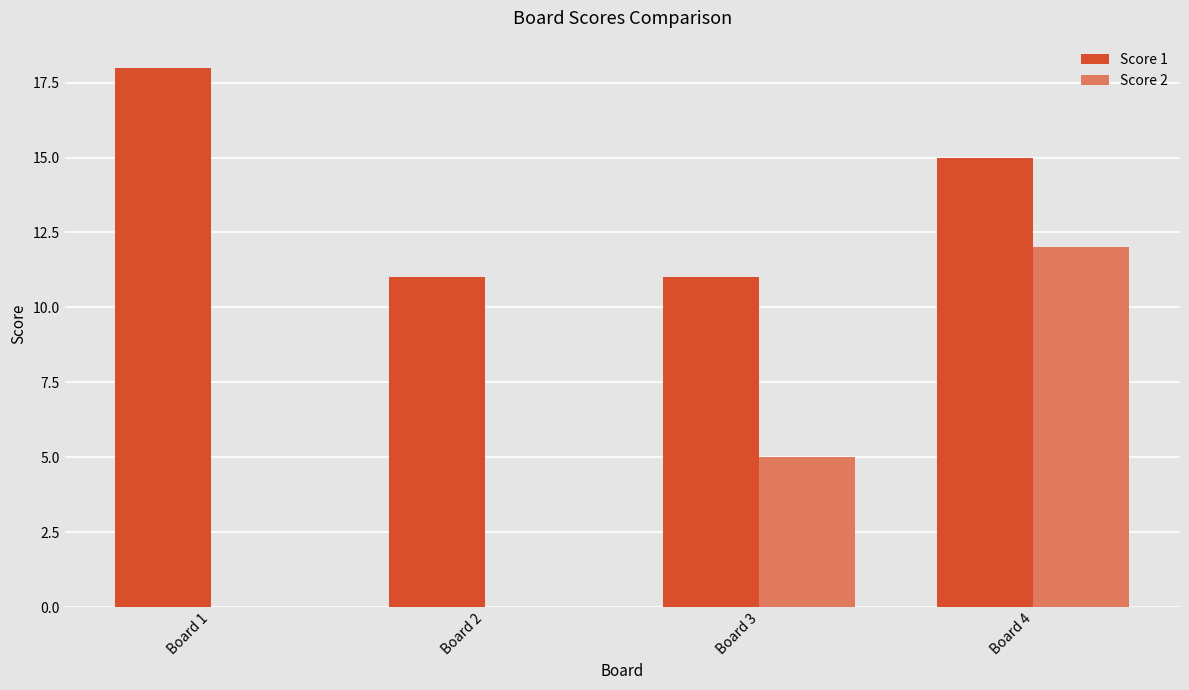

At which label is Score 1 closest to 14?

Board 4